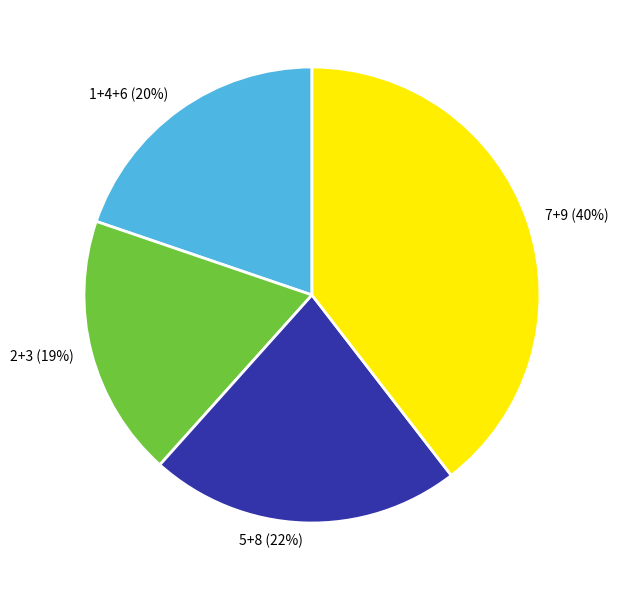

Combined, do 5+8 and 1+4+6 account for over 50%?

No